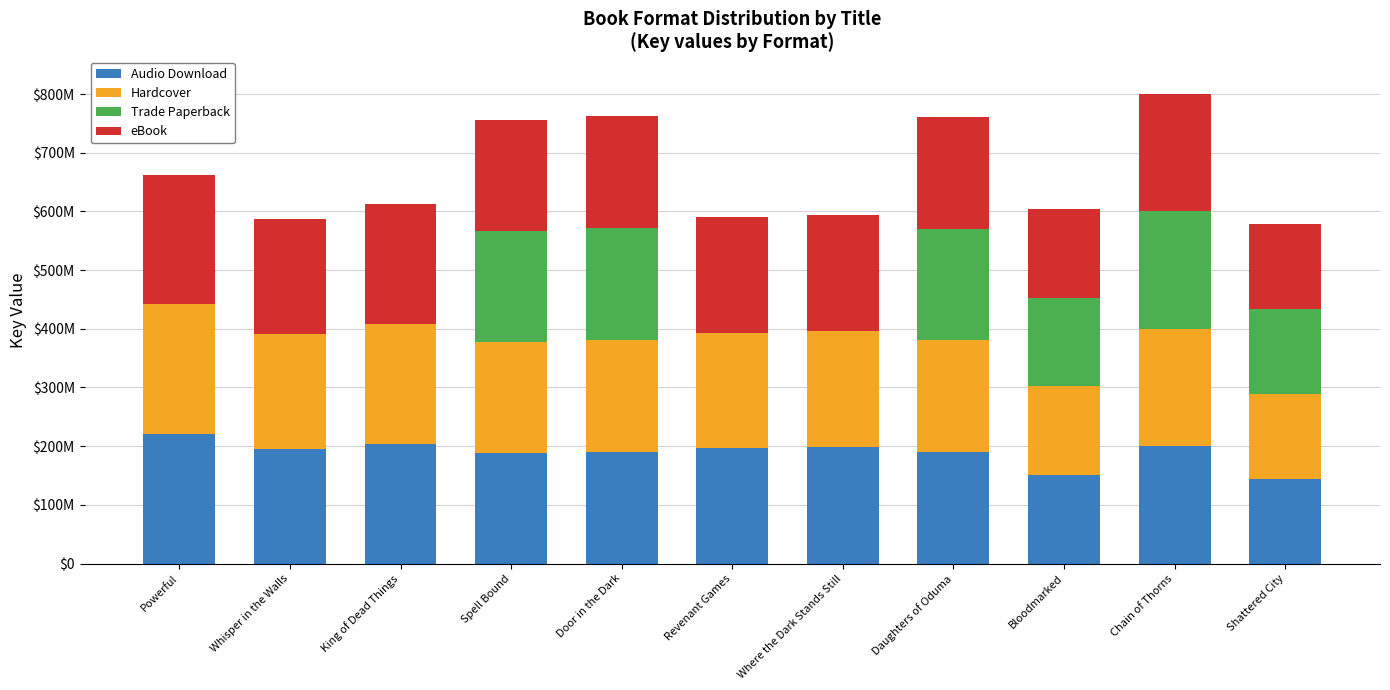

What are all the series names shown in the legend?

Audio Download, Hardcover, Trade Paperback, eBook